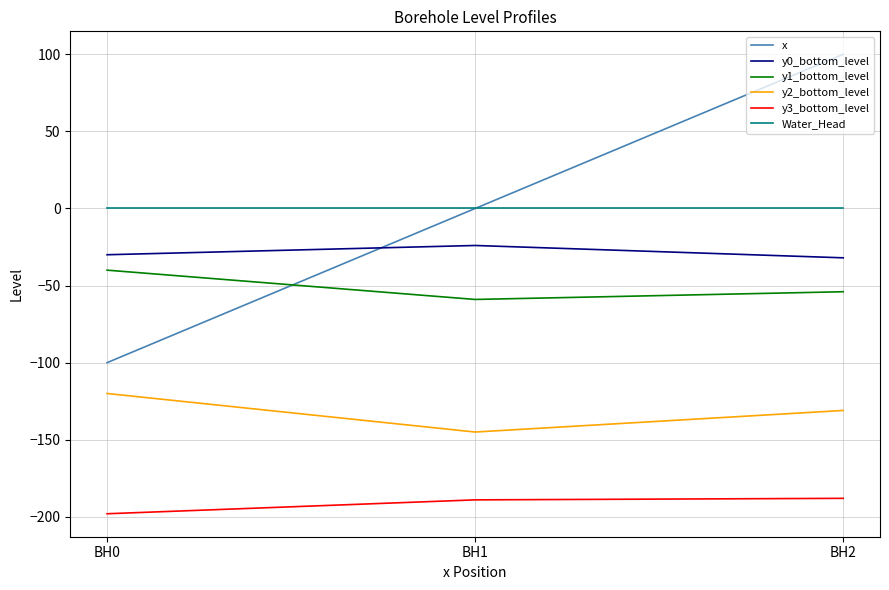

What is the total value across all series at BH0?

-488